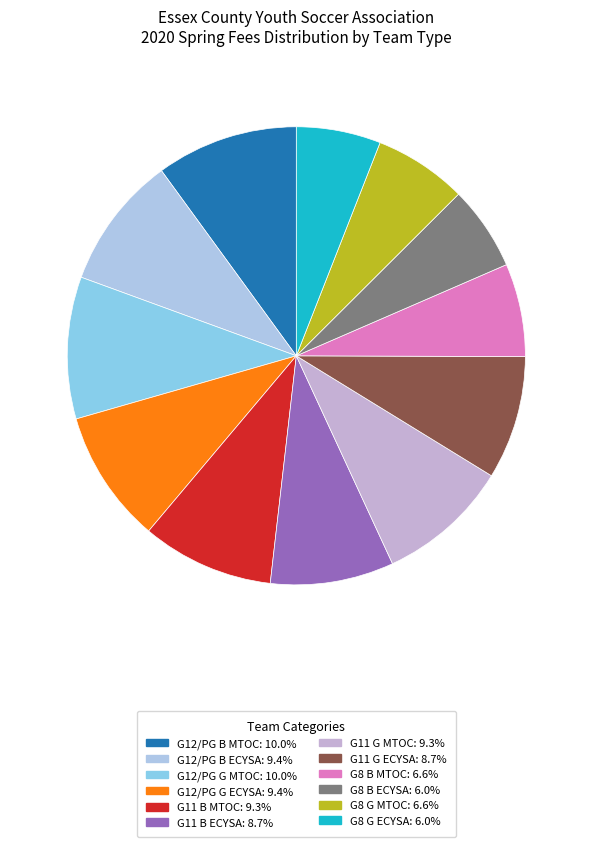

The G11 B ECYSA slice represents 9% of the pie. True or false?

True